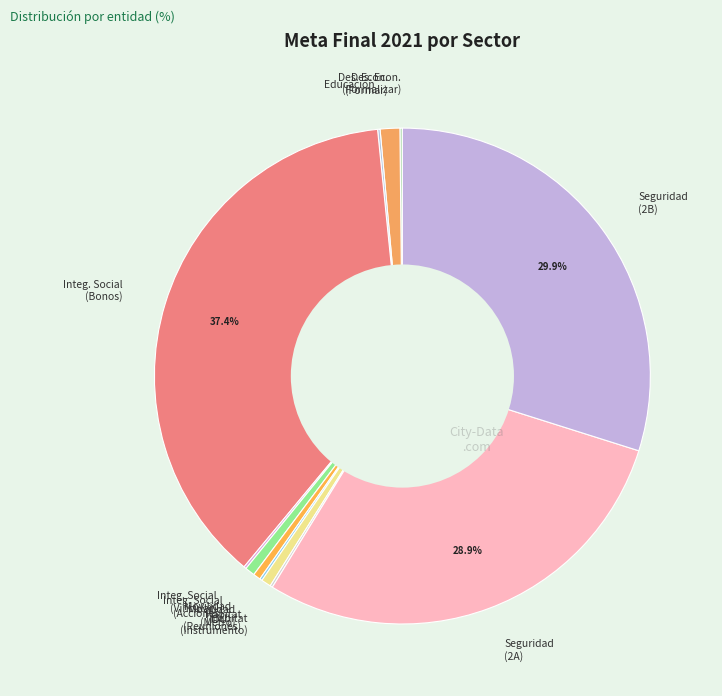

Which category has the biggest portion of the pie?

Integ. Social (Bonos)